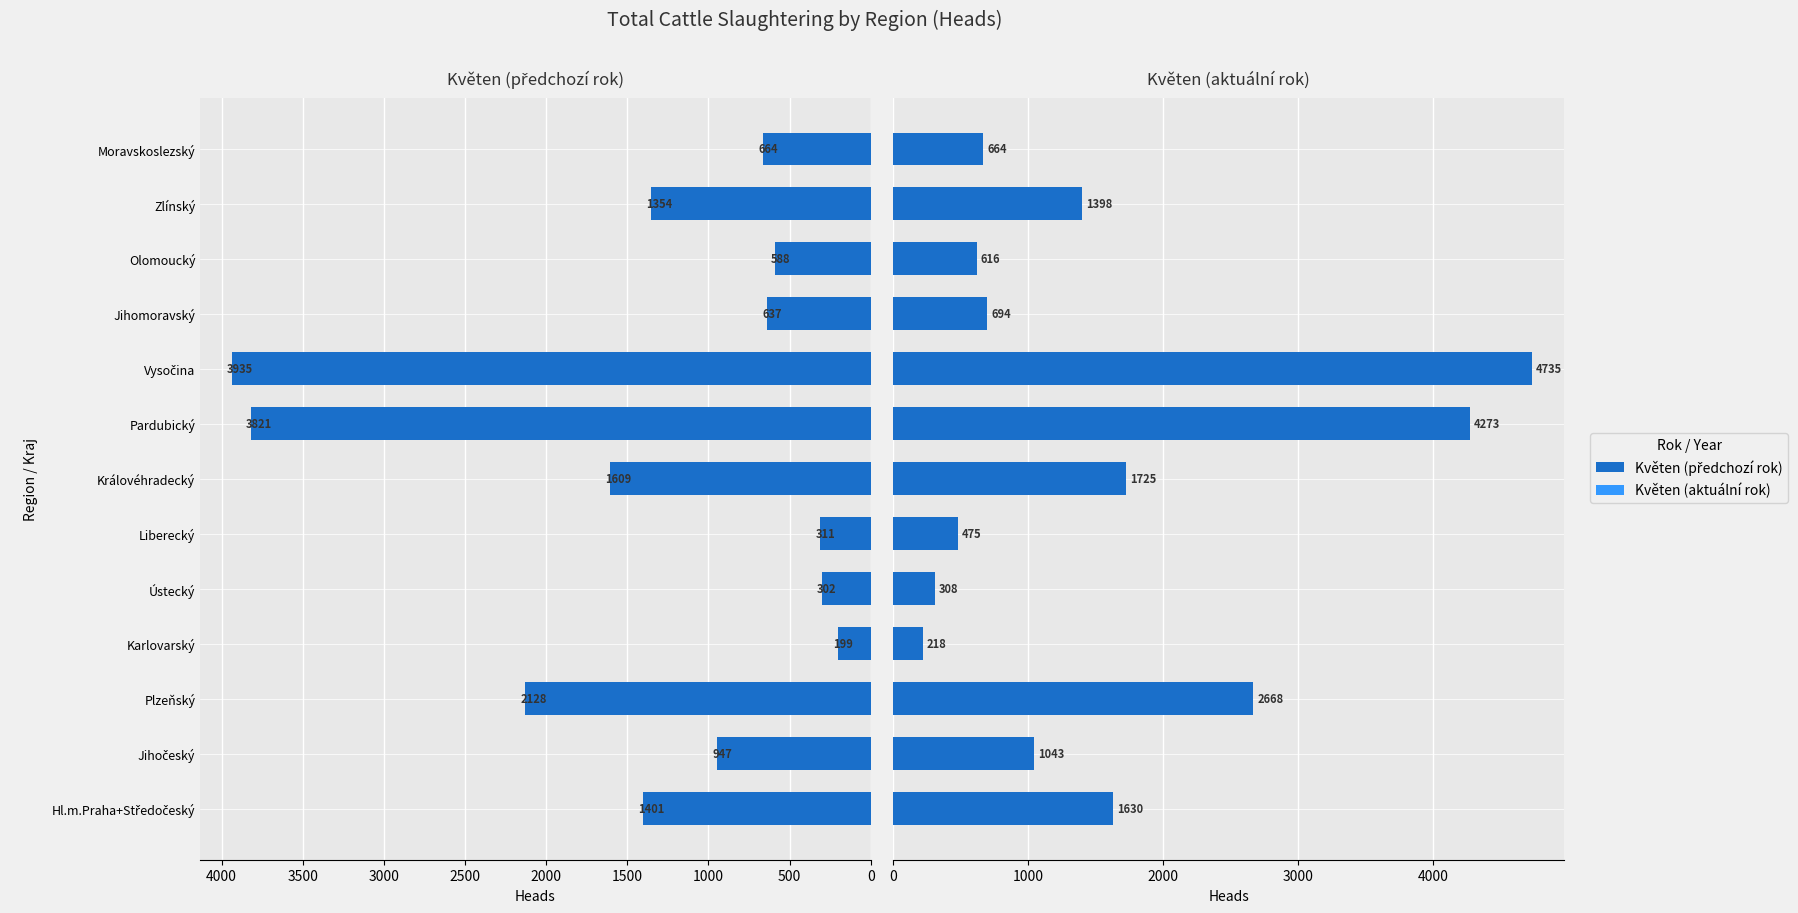

What is the lowest value of the Květen (předchozí rok) series?

199